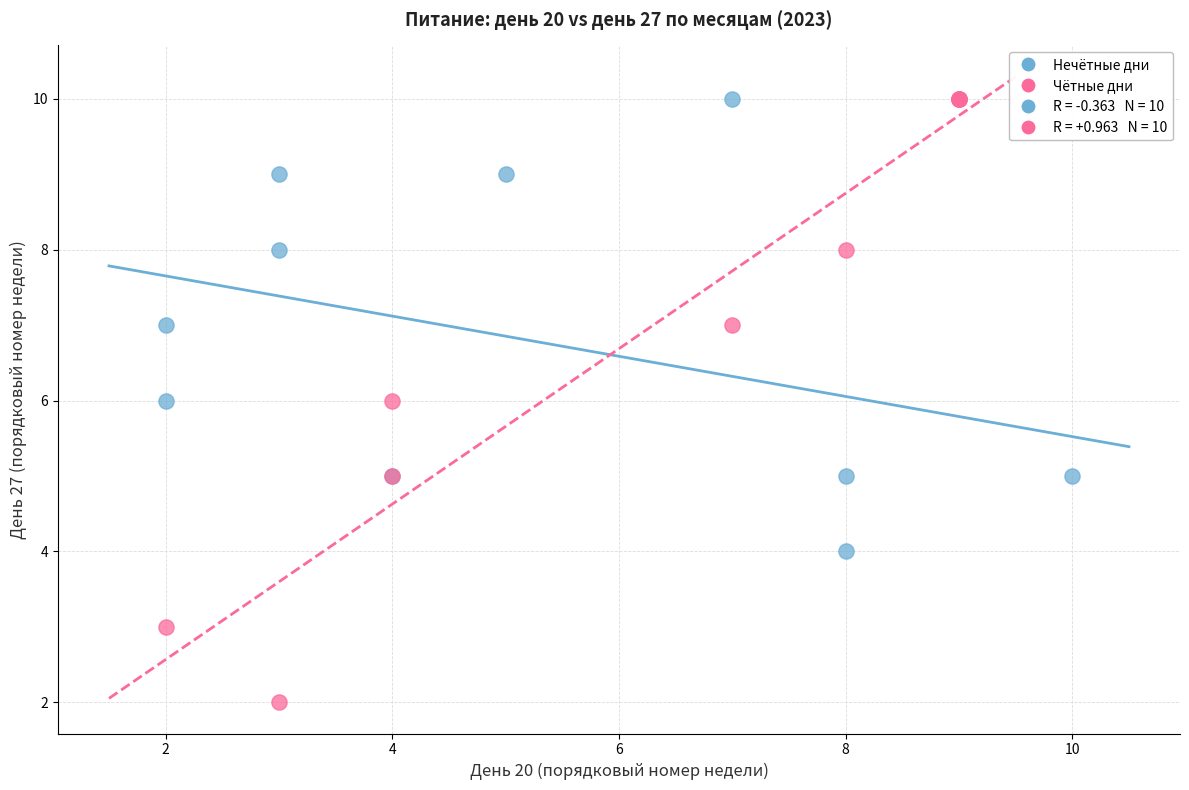

Which series contains the lowest Y value?

Чётные дни